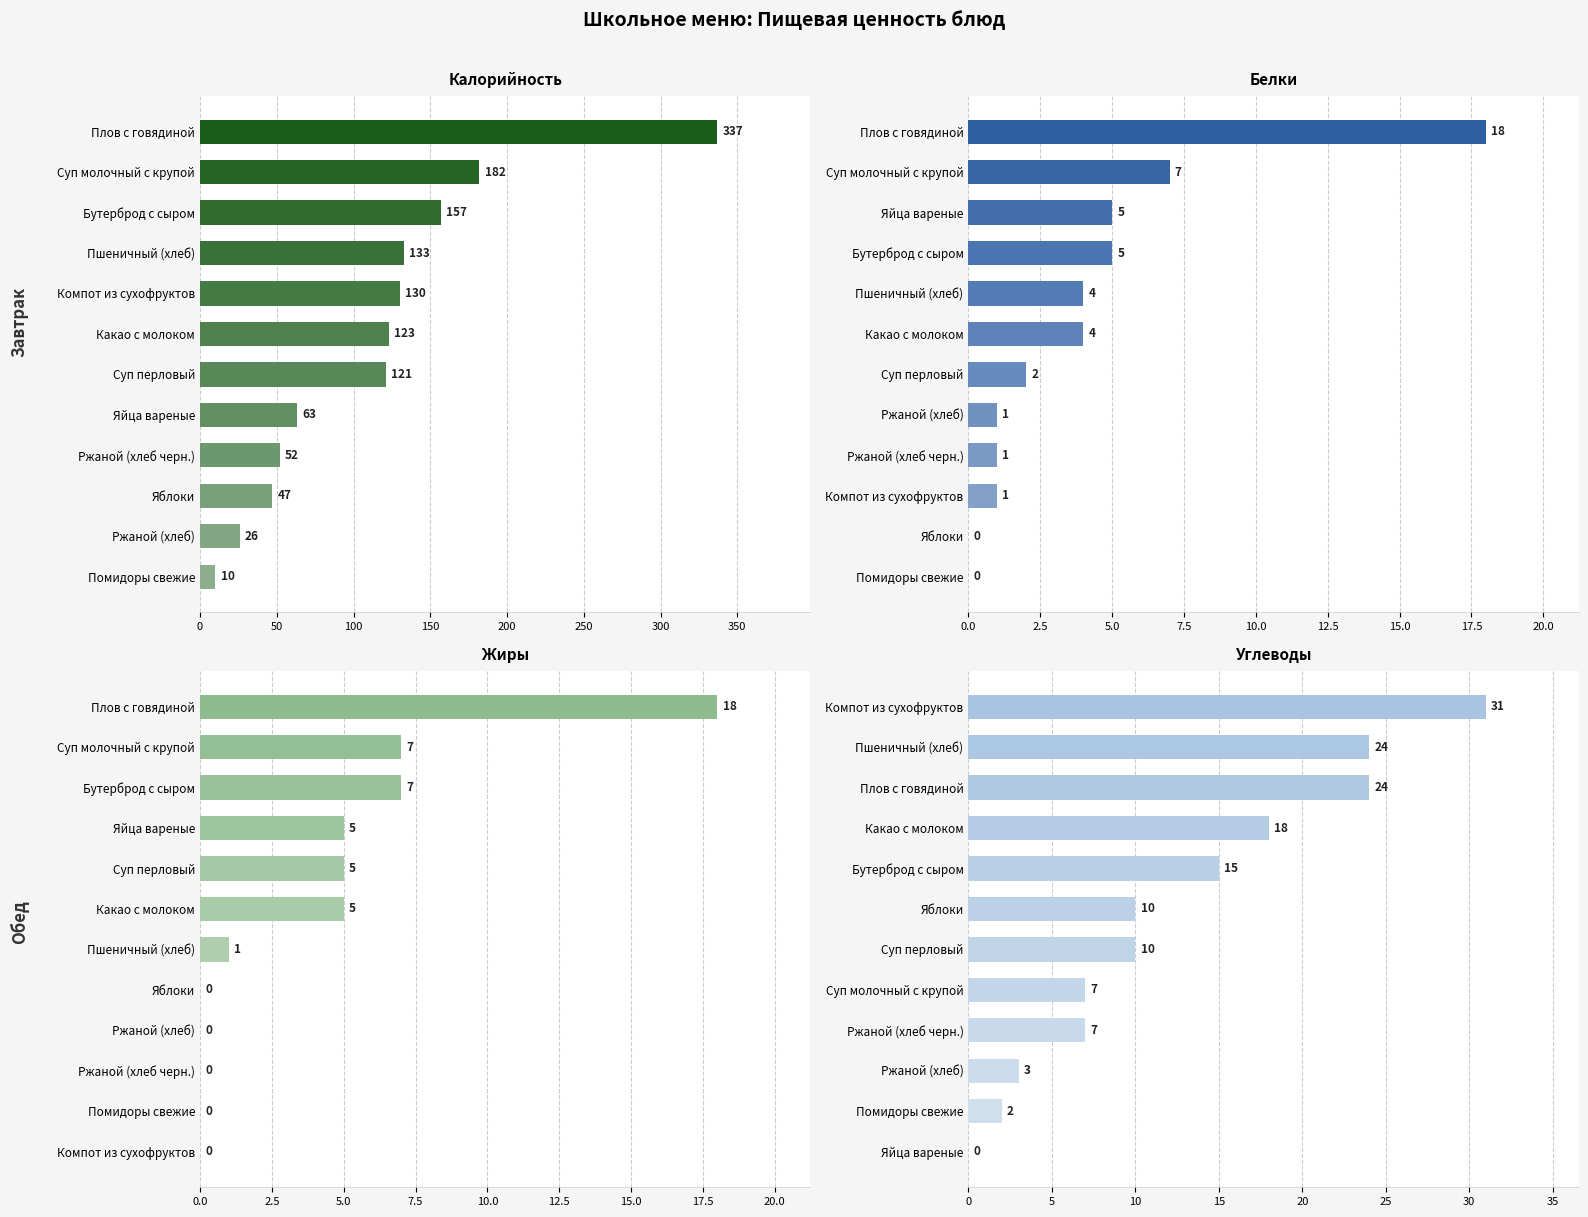

Reading left to right, what are all the values shown in this chart?

Калорийность: 337	182	157	133	130	123	121	63	52	47	26	10
Белки: 18	7	5	5	4	4	2	1	1	1	0	0
Жиры: 18	7	7	5	5	5	1	0	0	0	0	0
Углеводы: 31	24	24	18	15	10	10	7	7	3	2	0